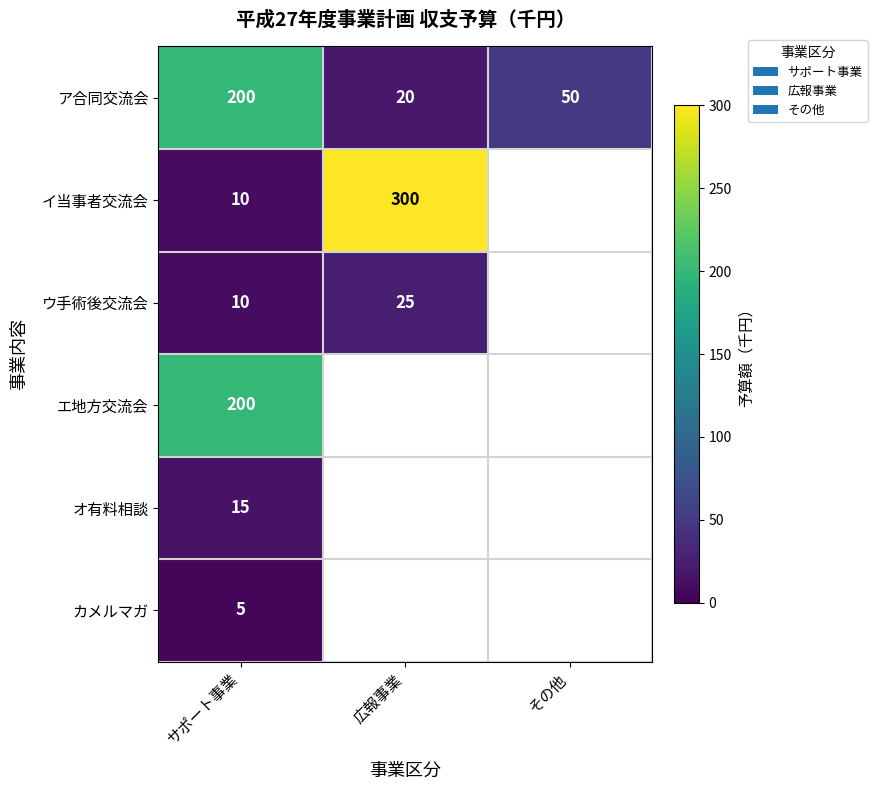

What is the spread (max minus min) of values at サポート事業?

195